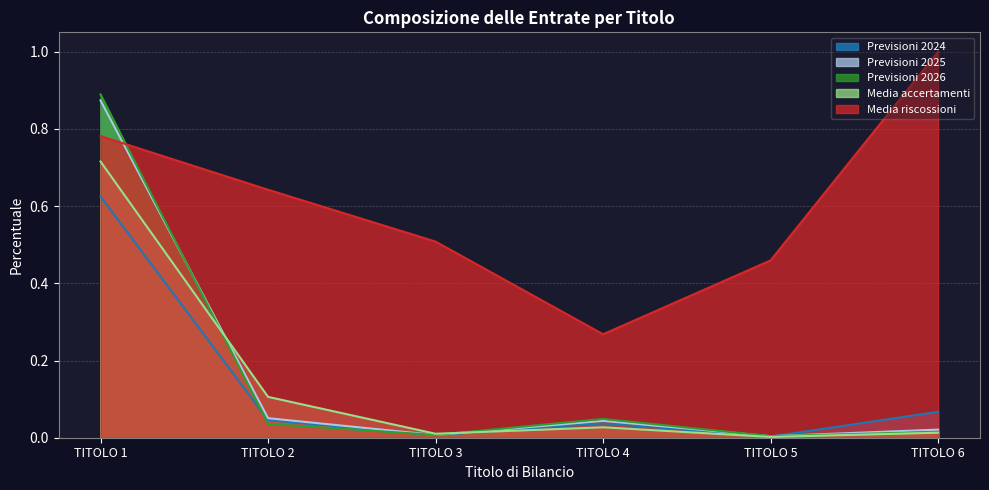

At which category does the chart reach its minimum across all series?

TITOLO 5